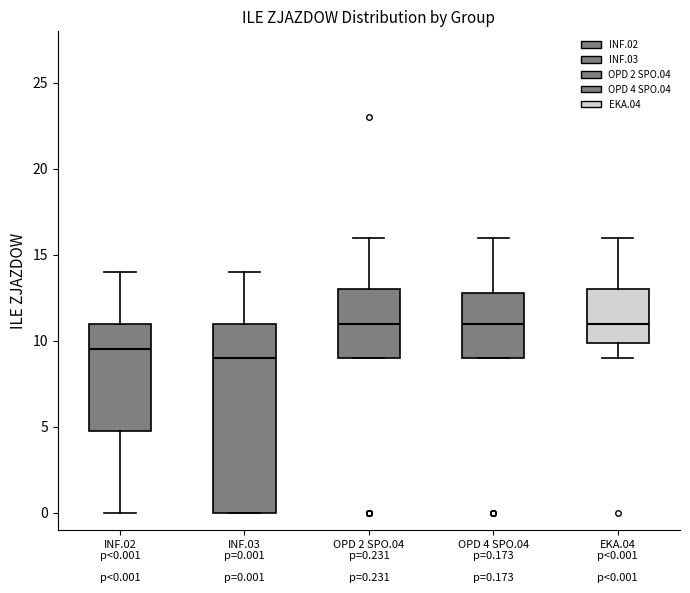

Comparing the boxes themselves (not the whiskers), which one is the tallest?

INF.03 p=0.001